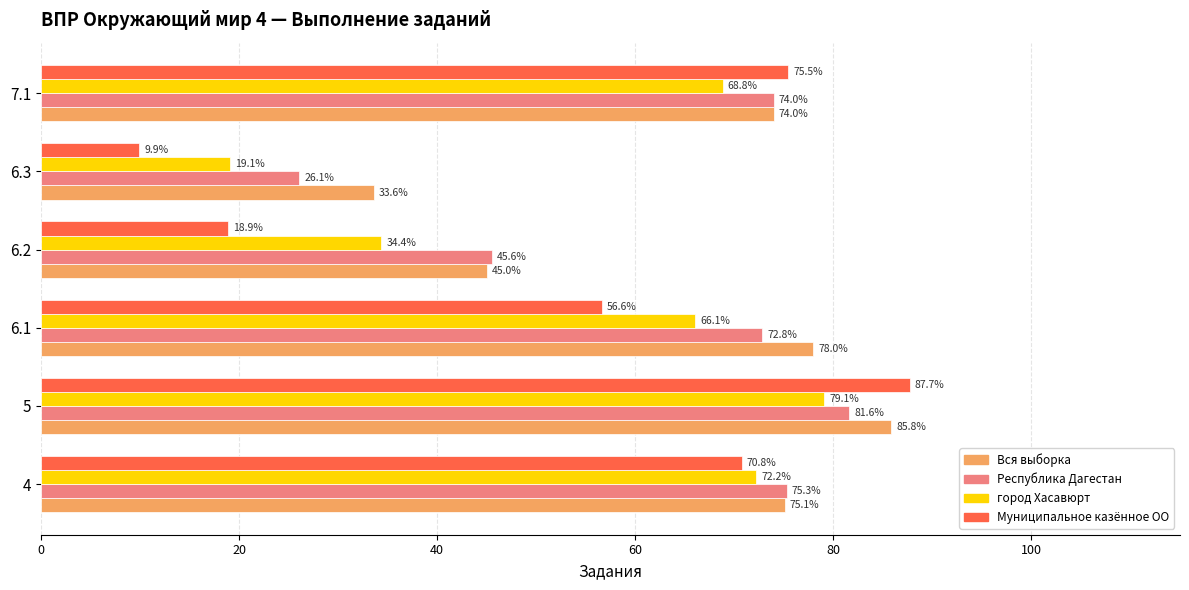

Which category has the lowest value across all series?

6.3